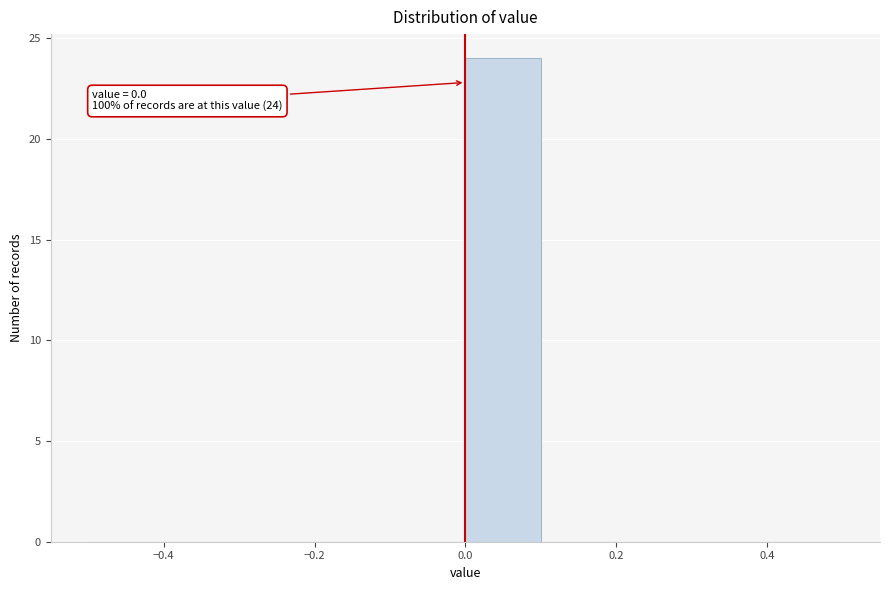

Which range on the x-axis has the tallest bar?

0.0 to 0.1